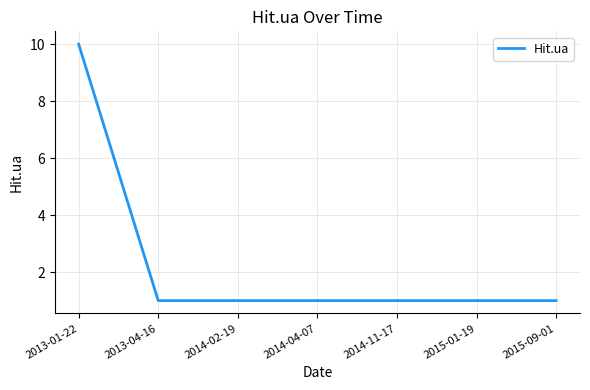

Approximately how many times larger is the value at 2013-01-22 compared to 2015-01-19?

10.0